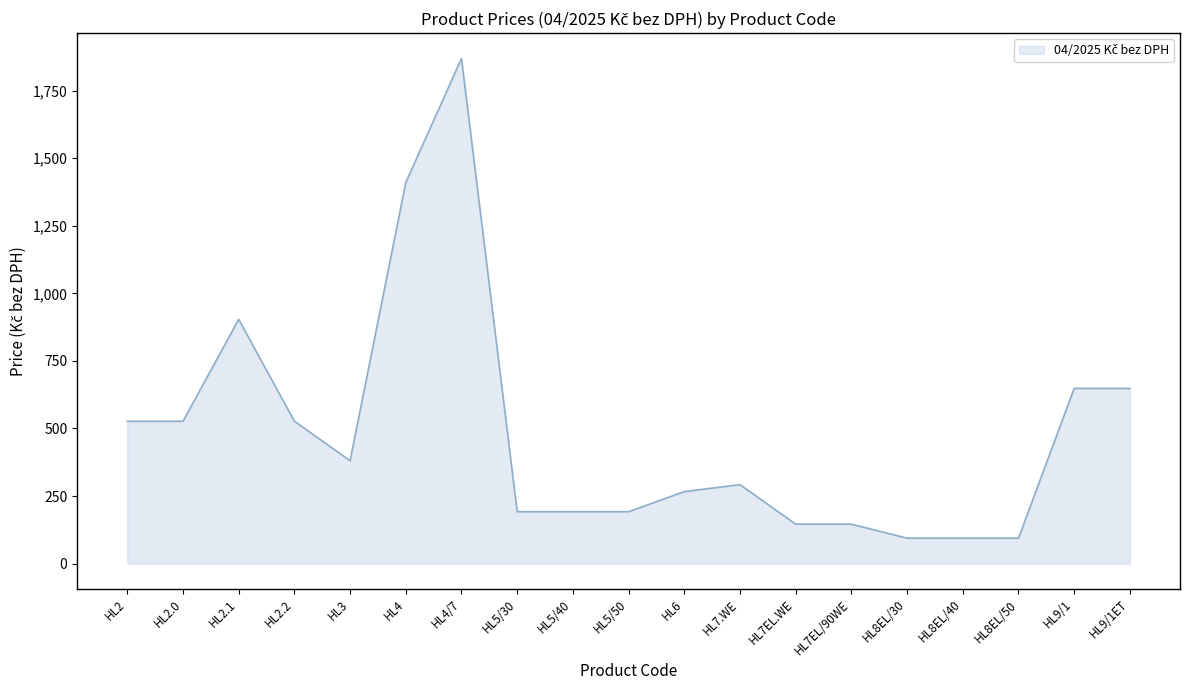

What is the maximum value shown in the chart?

1869.5